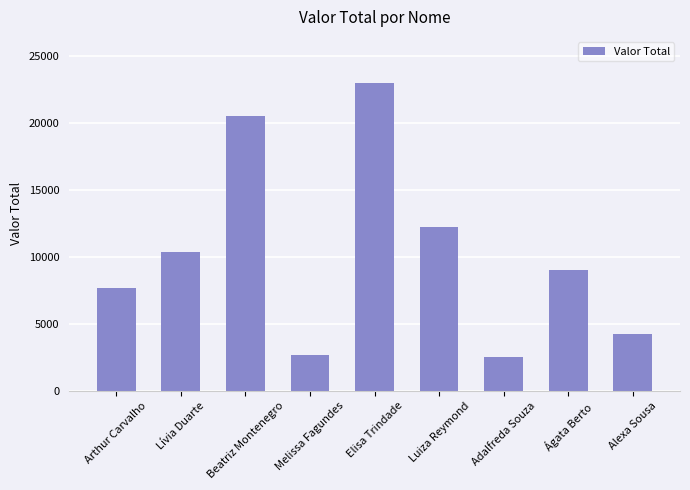

Are the bars grouped side by side (vs. stacked)?

No